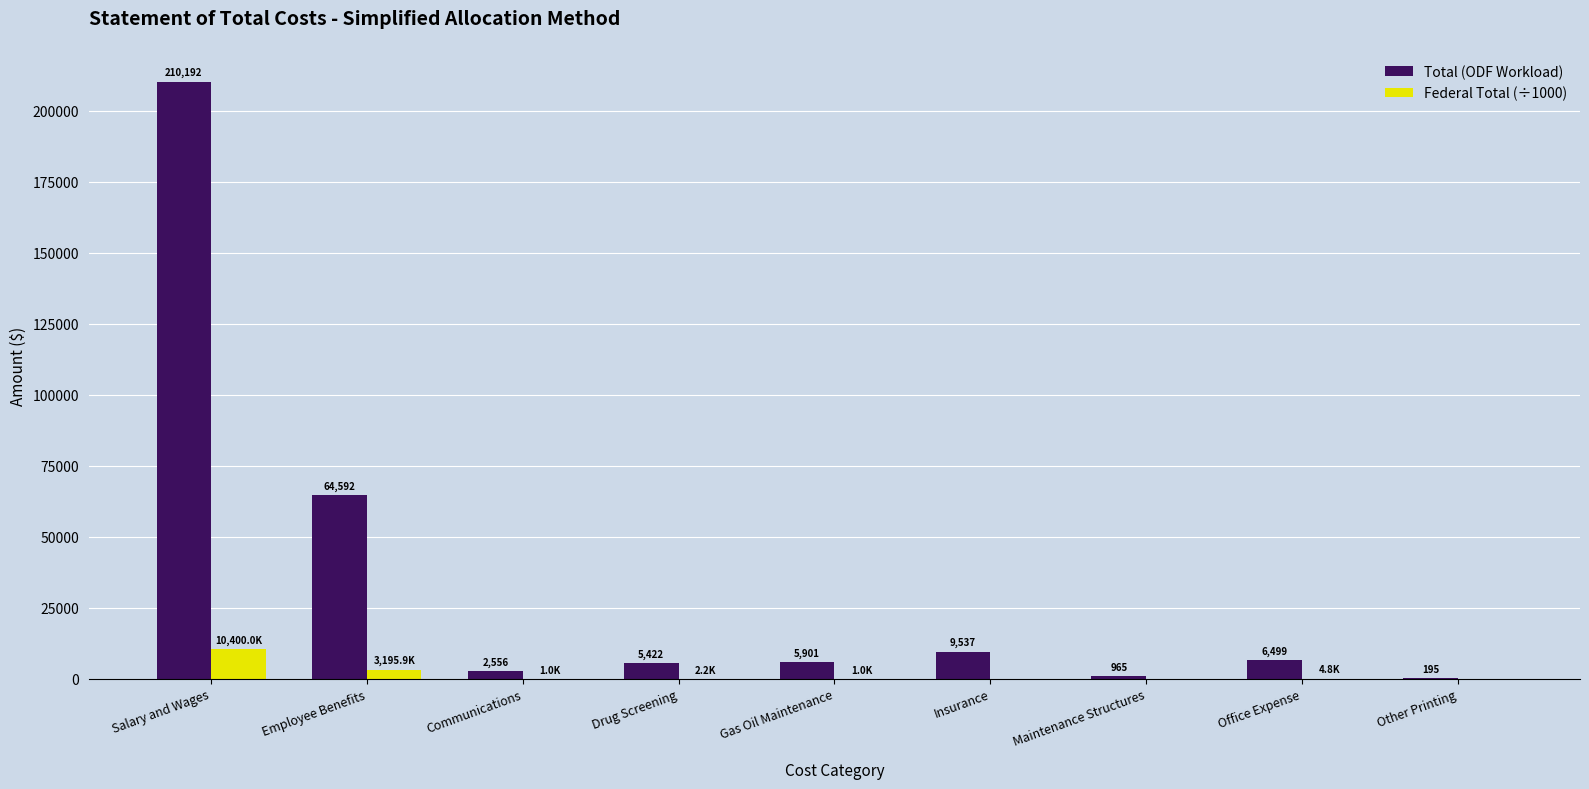

What is the sum of the Total (ODF Workload) values at Maintenance Structures and Communications?

3521.0